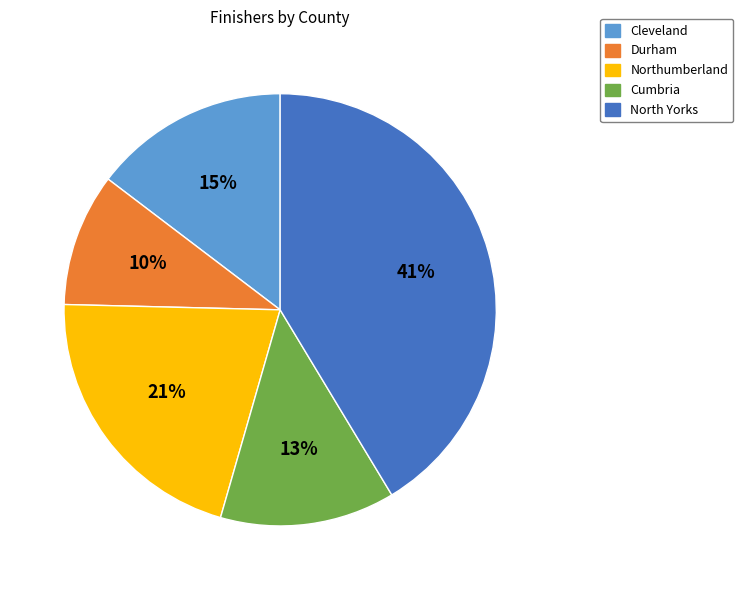

To the nearest percent, what percentage of the pie is North Yorks?

41%